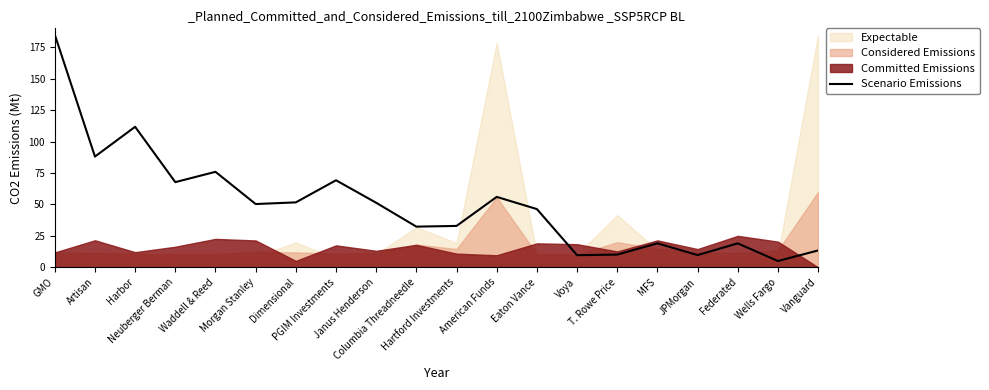

Is it true that the value at Neuberger Berman is 67.7?

True